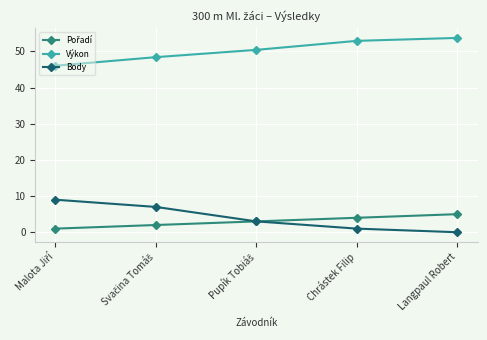

At how many categories does at least one series exceed 38?

5